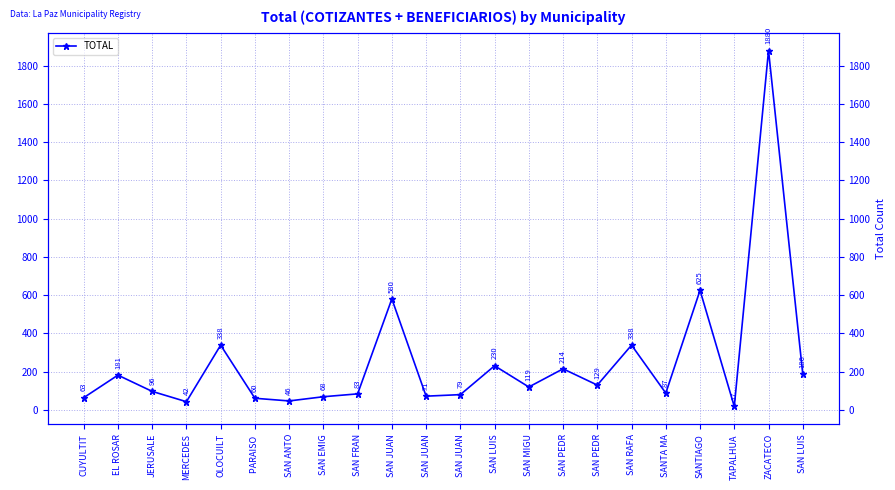

At which category does the data reach its first local peak?

EL ROSAR